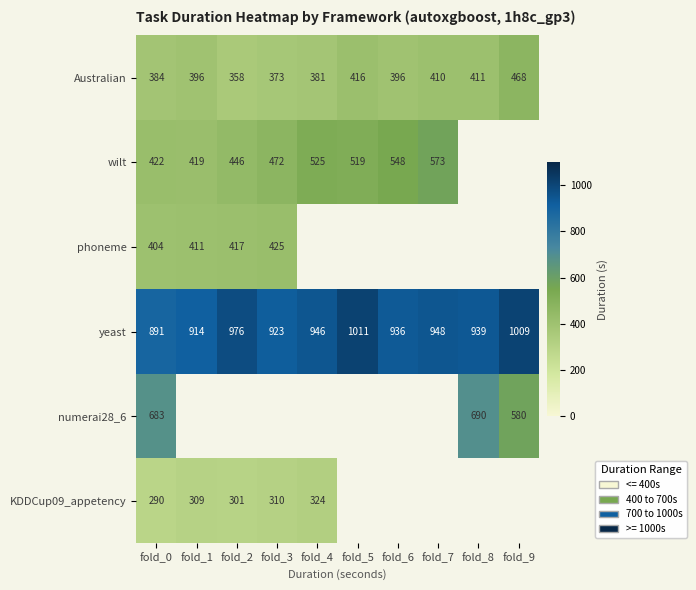

At which label does Australian reach its minimum?

fold_2